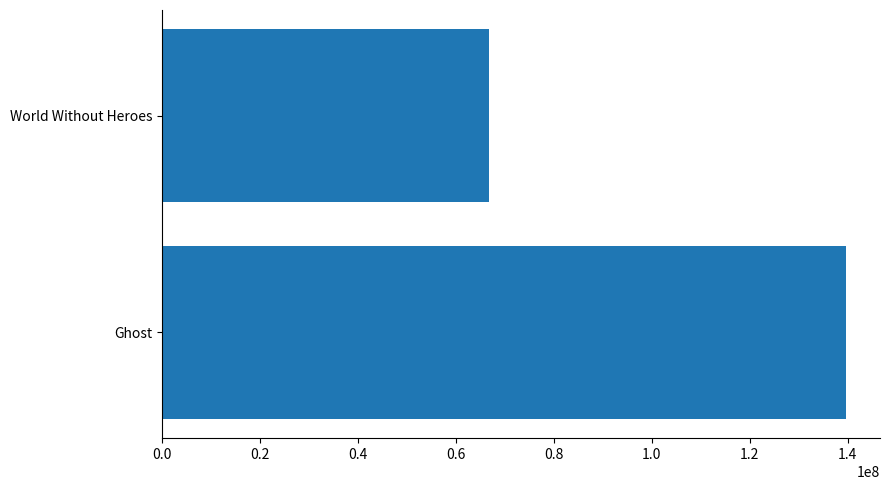

What is the greatest value displayed?

139631199